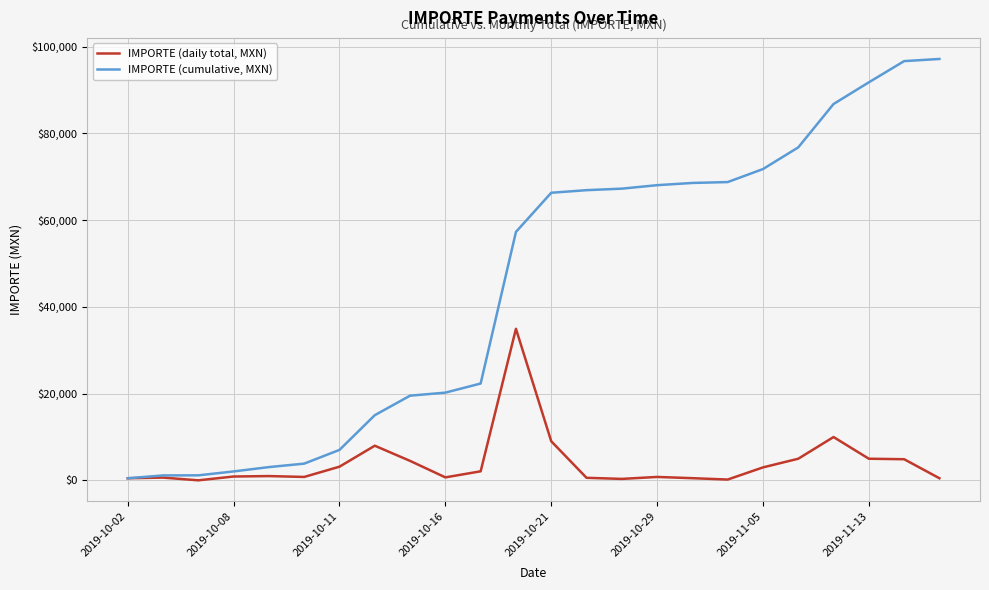

List the series in order of their peak value, lowest first.

IMPORTE (daily total, MXN), IMPORTE (cumulative, MXN)